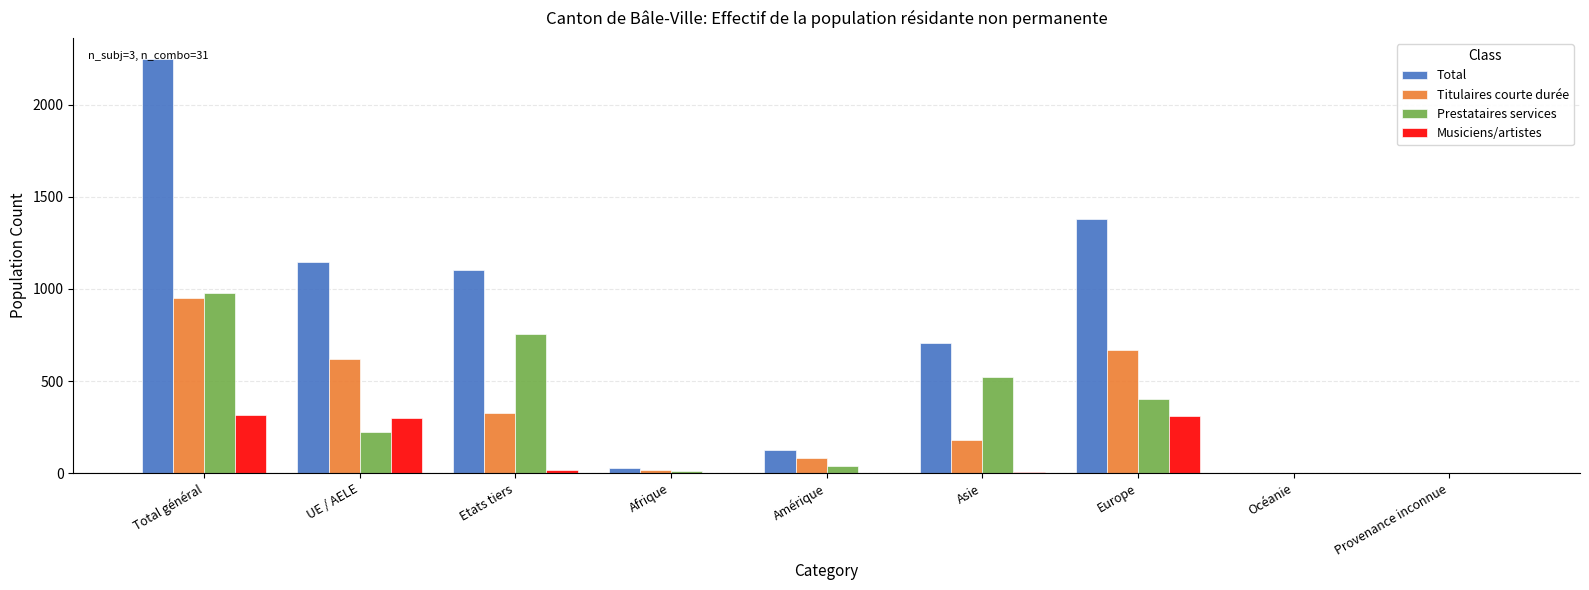

What is the difference between the Total values at Amérique and Europe?

1258